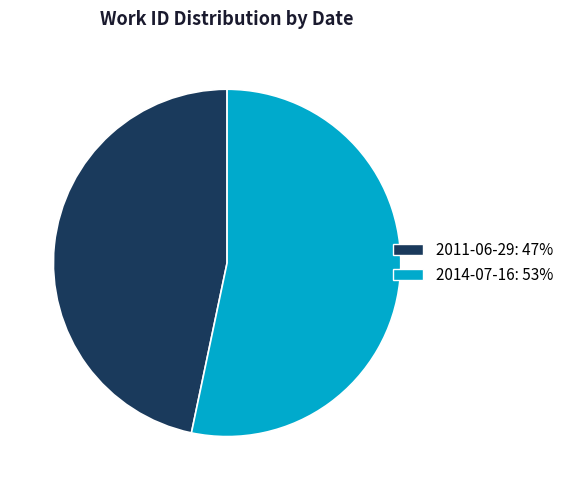

Count the number of slices in the pie.

2